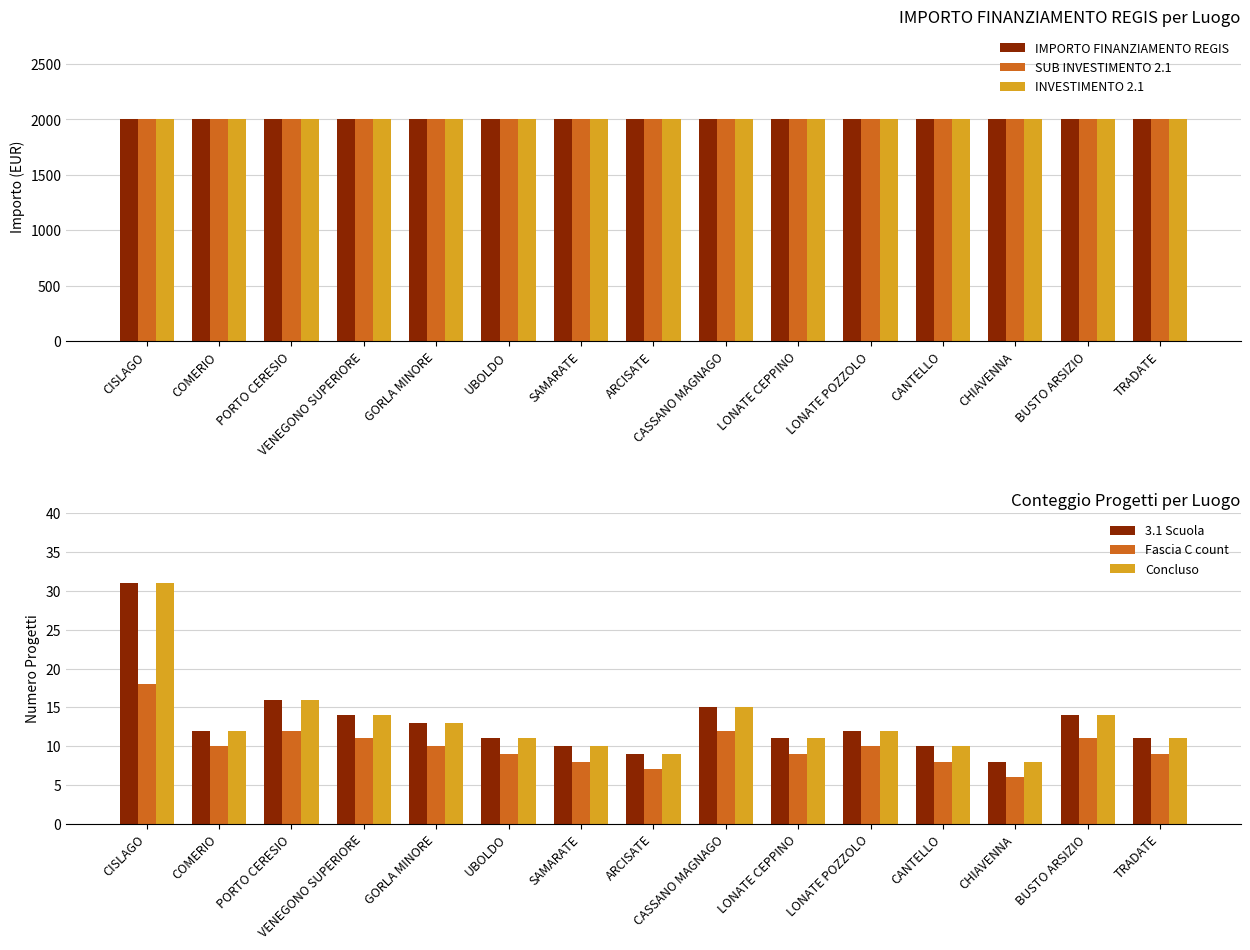

Reading left to right, list all the values displayed in this chart.

IMPORTO FINANZIAMENTO REGIS: CISLAGO=2000	COMERIO=2000	PORTO CERESIO=2000	VENEGONO SUPERIORE=2000	GORLA MINORE=2000	UBOLDO=2000	SAMARATE=2000	ARCISATE=2000	CASSANO MAGNAGO=2000	LONATE CEPPINO=2000	LONATE POZZOLO=2000	CANTELLO=2000	CHIAVENNA=2000	BUSTO ARSIZIO=2000	TRADATE=2000
SUB INVESTIMENTO 2.1: CISLAGO=2000	COMERIO=2000	PORTO CERESIO=2000	VENEGONO SUPERIORE=2000	GORLA MINORE=2000	UBOLDO=2000	SAMARATE=2000	ARCISATE=2000	CASSANO MAGNAGO=2000	LONATE CEPPINO=2000	LONATE POZZOLO=2000	CANTELLO=2000	CHIAVENNA=2000	BUSTO ARSIZIO=2000	TRADATE=2000
INVESTIMENTO 2.1: CISLAGO=2000	COMERIO=2000	PORTO CERESIO=2000	VENEGONO SUPERIORE=2000	GORLA MINORE=2000	UBOLDO=2000	SAMARATE=2000	ARCISATE=2000	CASSANO MAGNAGO=2000	LONATE CEPPINO=2000	LONATE POZZOLO=2000	CANTELLO=2000	CHIAVENNA=2000	BUSTO ARSIZIO=2000	TRADATE=2000
3.1 Scuola: CISLAGO=31	COMERIO=12	PORTO CERESIO=16	VENEGONO SUPERIORE=14	GORLA MINORE=13	UBOLDO=11	SAMARATE=10	ARCISATE=9	CASSANO MAGNAGO=15	LONATE CEPPINO=11	LONATE POZZOLO=12	CANTELLO=10	CHIAVENNA=8	BUSTO ARSIZIO=14	TRADATE=11
Fascia C count: CISLAGO=18	COMERIO=10	PORTO CERESIO=12	VENEGONO SUPERIORE=11	GORLA MINORE=10	UBOLDO=9	SAMARATE=8	ARCISATE=7	CASSANO MAGNAGO=12	LONATE CEPPINO=9	LONATE POZZOLO=10	CANTELLO=8	CHIAVENNA=6	BUSTO ARSIZIO=11	TRADATE=9
Concluso: CISLAGO=31	COMERIO=12	PORTO CERESIO=16	VENEGONO SUPERIORE=14	GORLA MINORE=13	UBOLDO=11	SAMARATE=10	ARCISATE=9	CASSANO MAGNAGO=15	LONATE CEPPINO=11	LONATE POZZOLO=12	CANTELLO=10	CHIAVENNA=8	BUSTO ARSIZIO=14	TRADATE=11